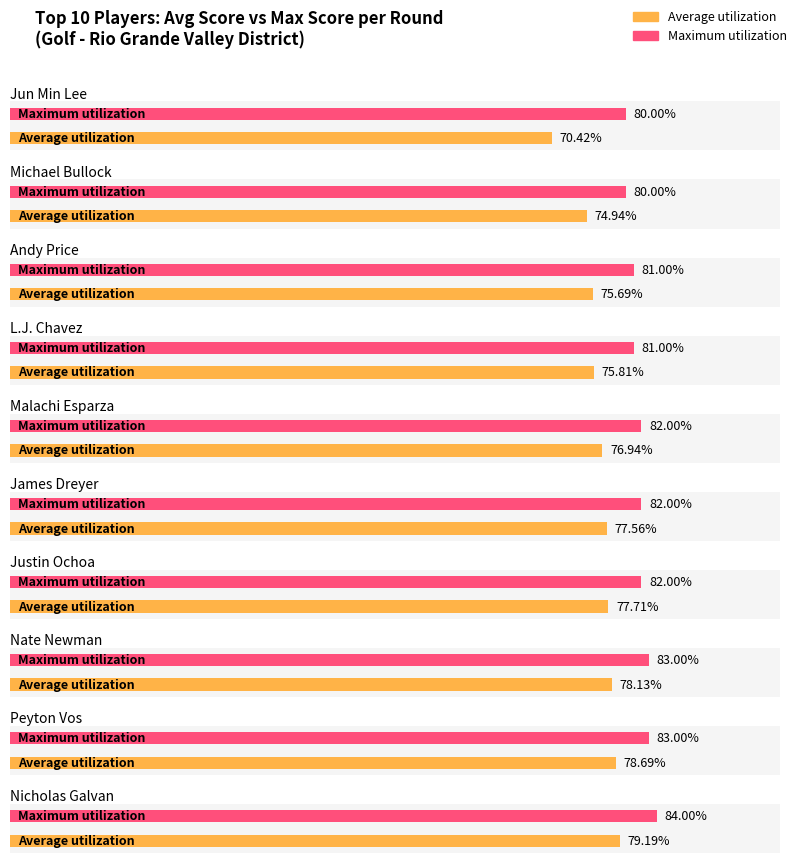

What is the difference between the Average utilization values at Andy Price and Malachi Esparza?

1.2